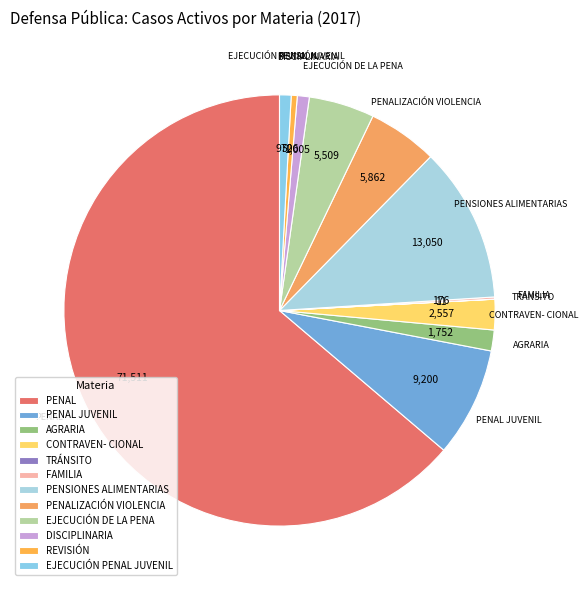

Which slice is the largest?

PENAL